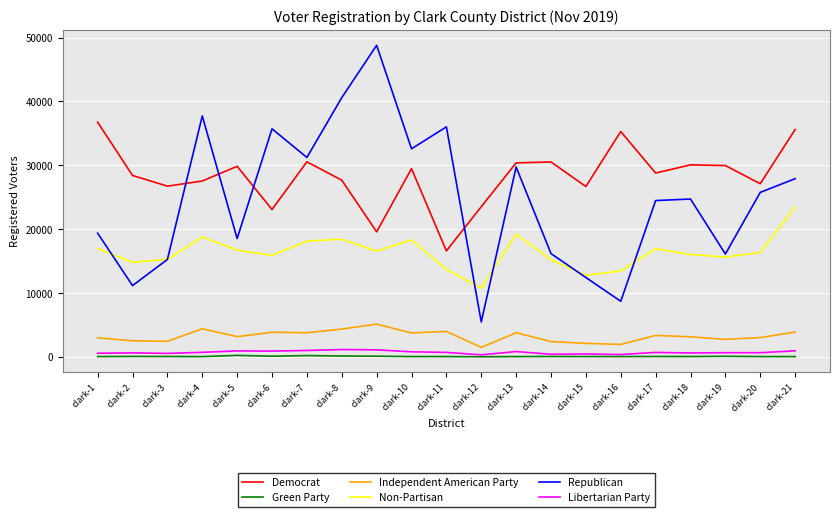

What is the sum of all Republican values?

518789